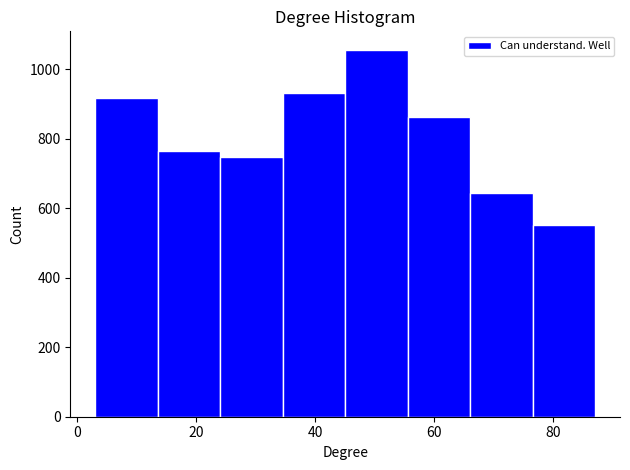

Reading left to right, transcribe this chart: for each bar, give the range it covers on the x-axis and its height. Neither the bar edges nor the heights are printed on the chart, so give them approximately, as read against the axes.

3.0 to 13.5: 920
13.5 to 24.0: 760
24.0 to 34.5: 740
34.5 to 45.0: 940
45.0 to 55.5: 1060
55.5 to 66.0: 860
66.0 to 76.5: 640
76.5 to 87.0: 560